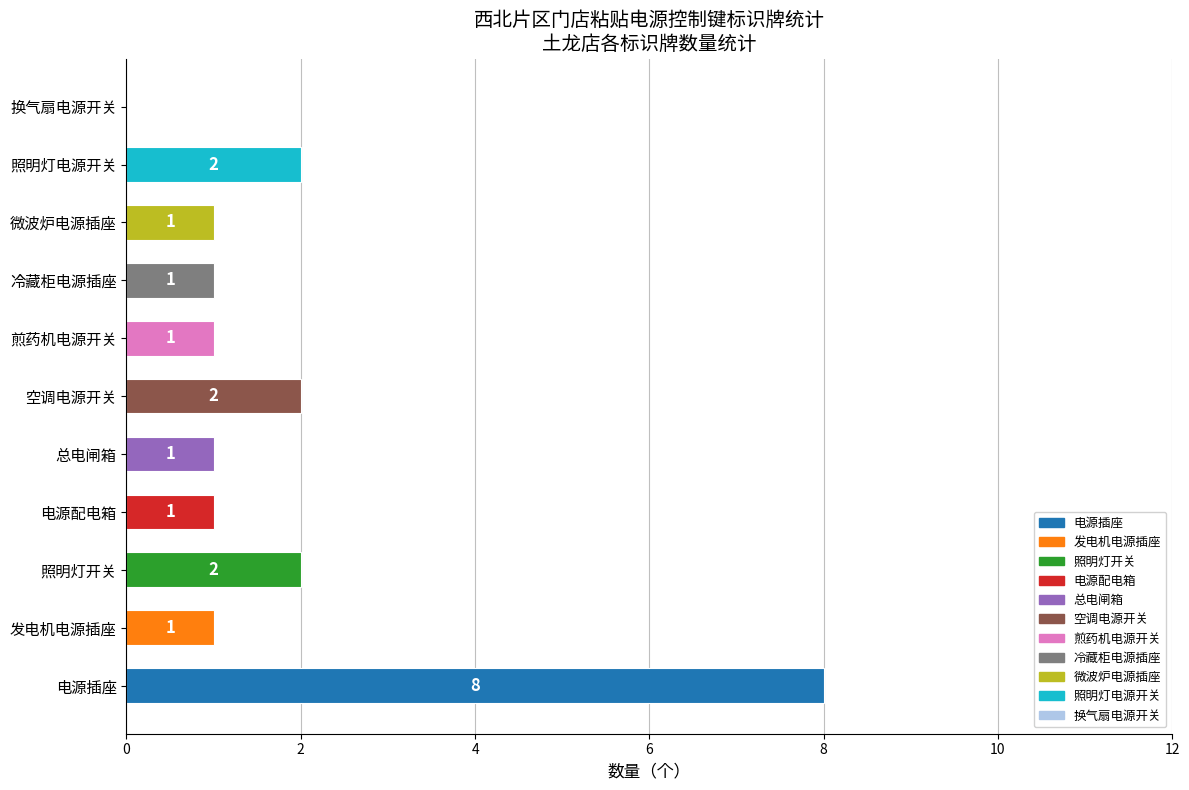

Which category has the highest value across all series?

电源插座